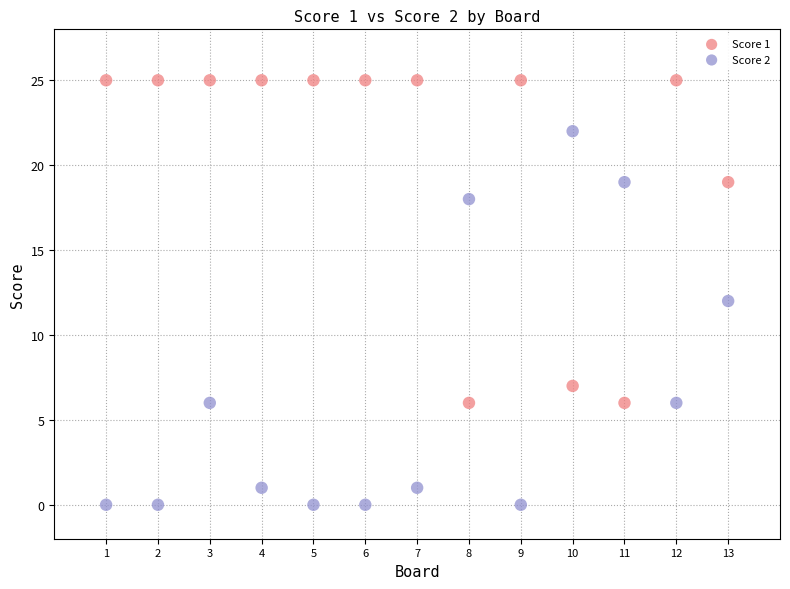

Which series reaches the maximum Y coordinate?

Score 1